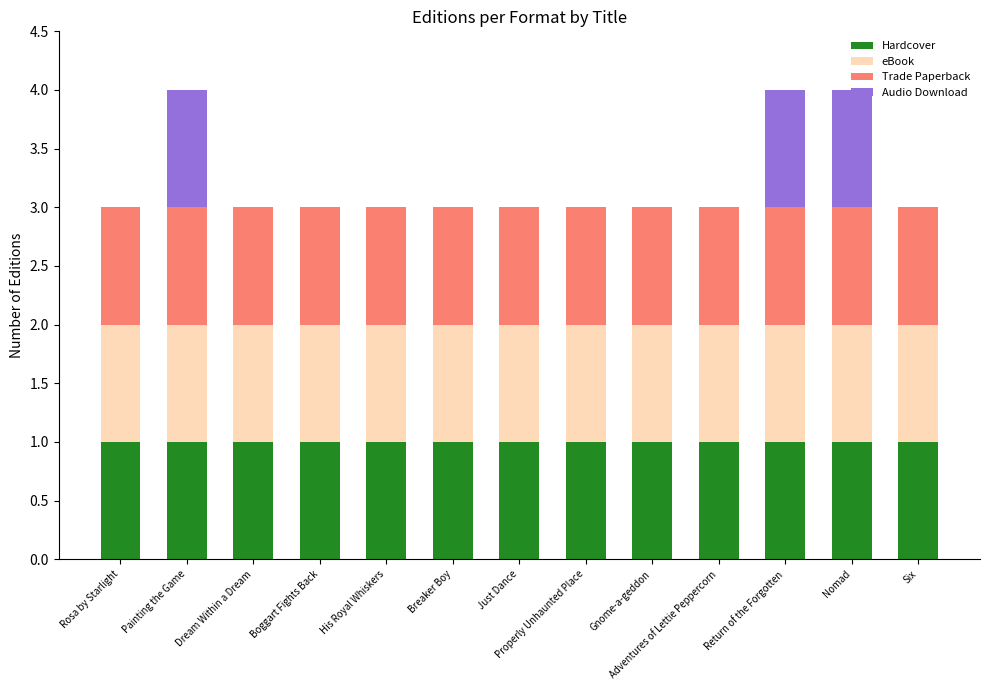

What is the average value of the Hardcover series?

1